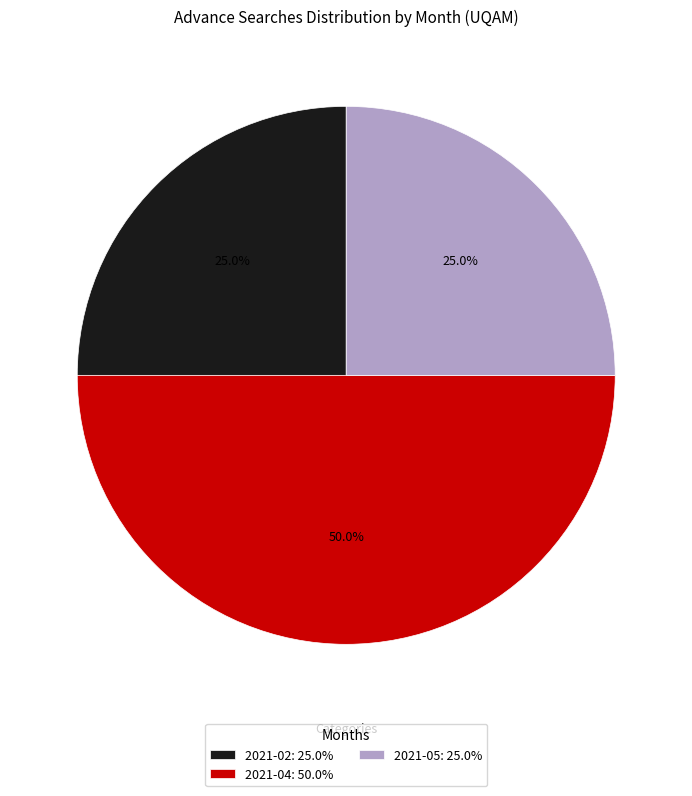

What percentage is the 2021-05 slice, to the nearest percent?

25%